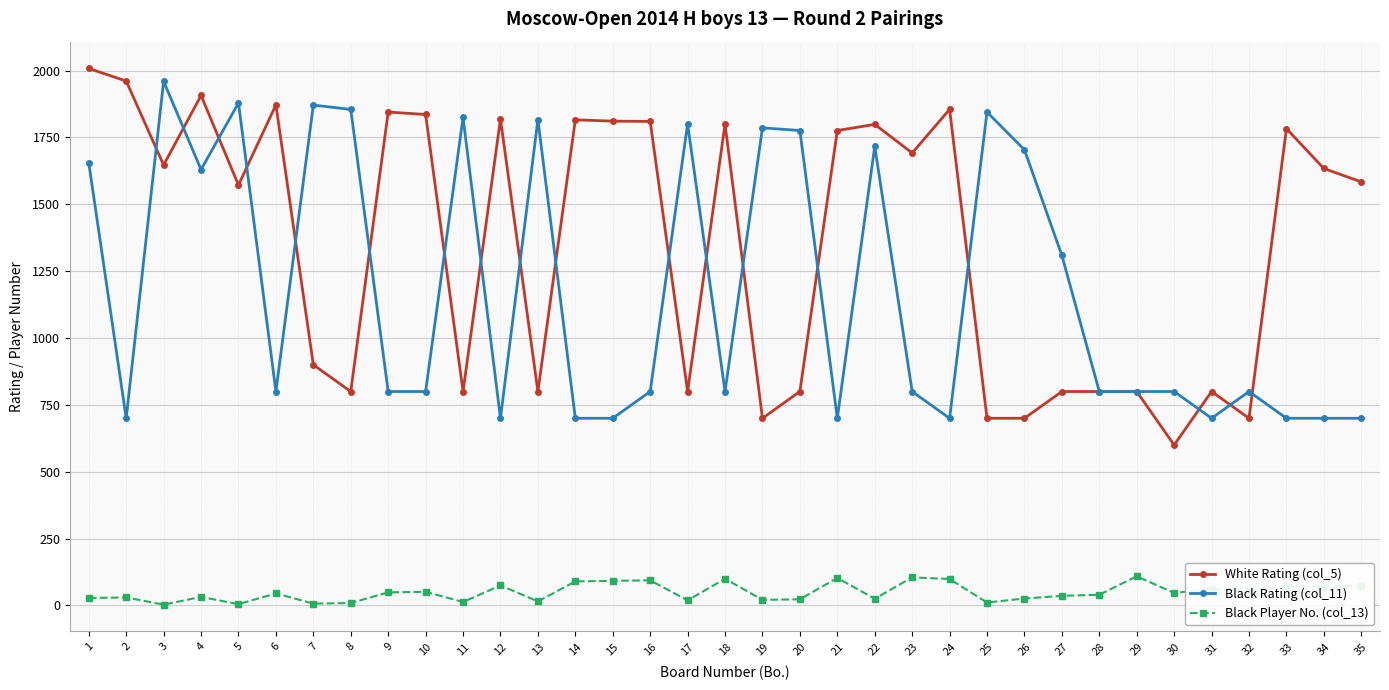

True or false: Black Player No. (col_13) and Black Rating (col_11) intersect in this chart.

False